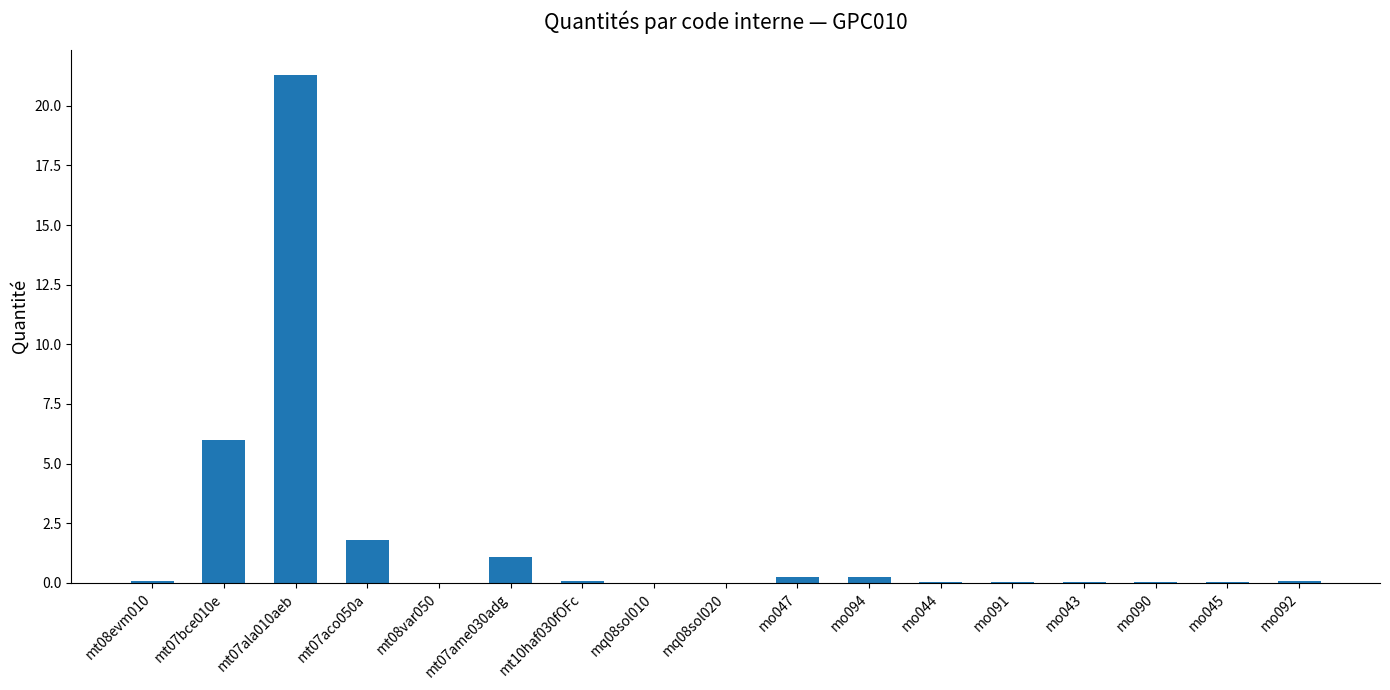

What is the sum of all values?

31.2